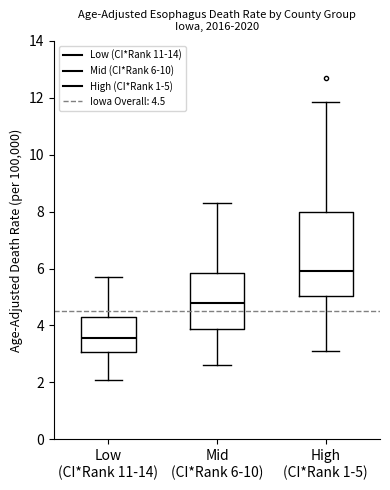

Where does the upper whisker of the box for Low (CI*Rank 11-14) end on the y-axis? The values are not printed on the chart, so give them approximately, as read against the axis.

5.8